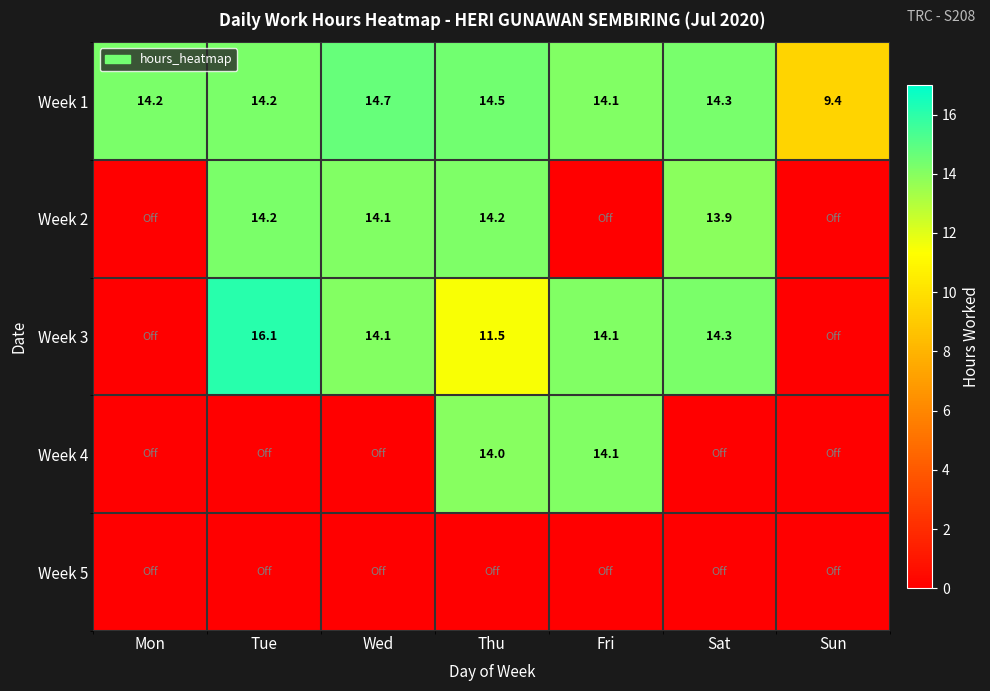

The Week 1 series shows 14.1 at Fri. True or false?

True